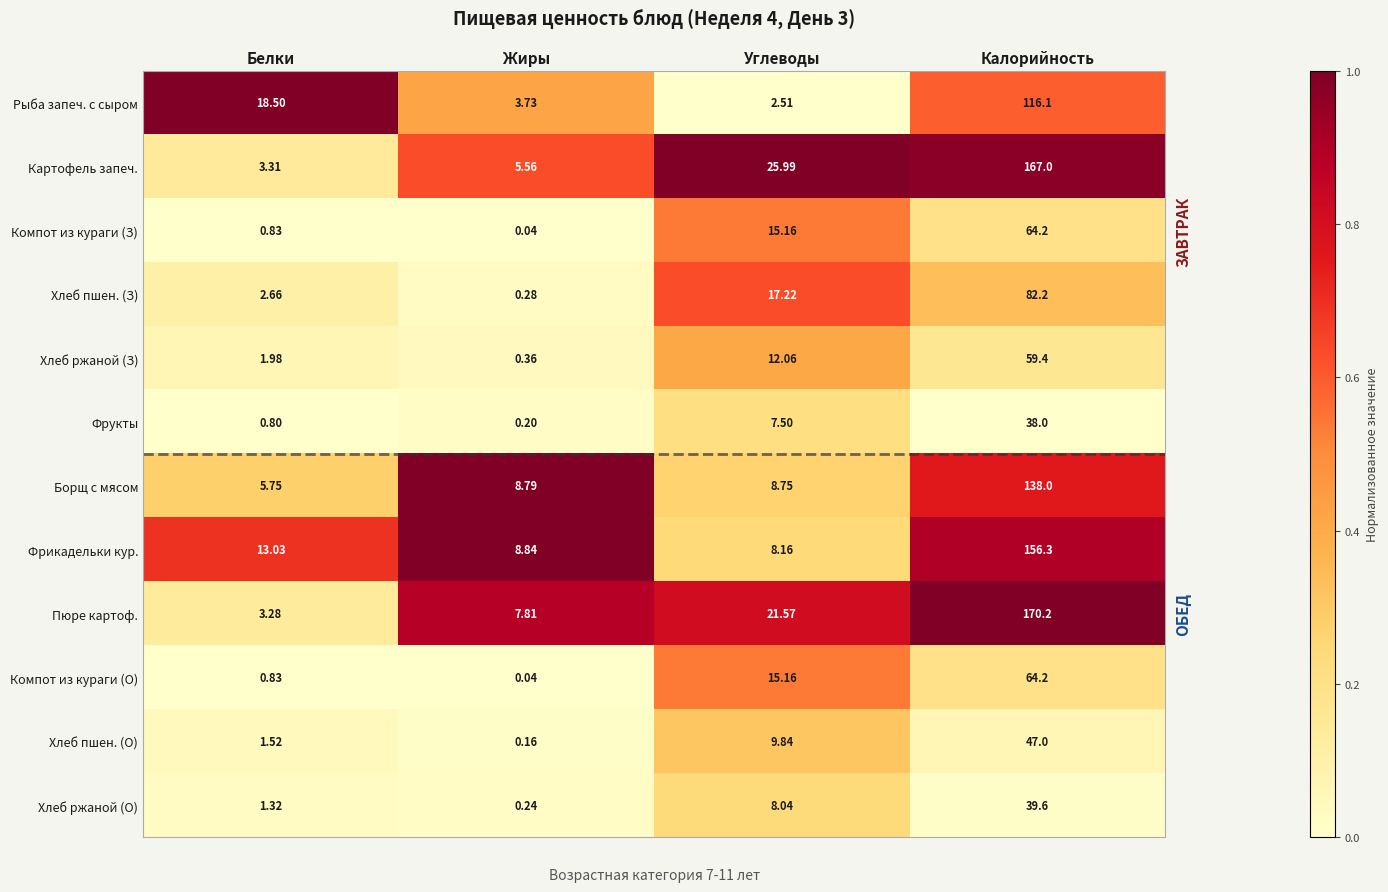

List the labels in order of Картофель запеч. value, largest first.

Калорийность, Углеводы, Жиры, Белки